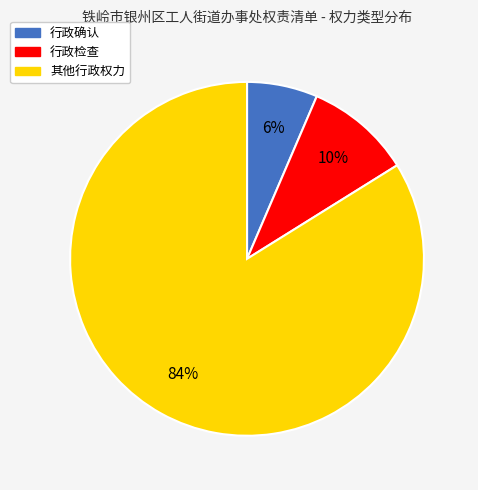

Is it true that 行政确认 is 6% of the pie?

True